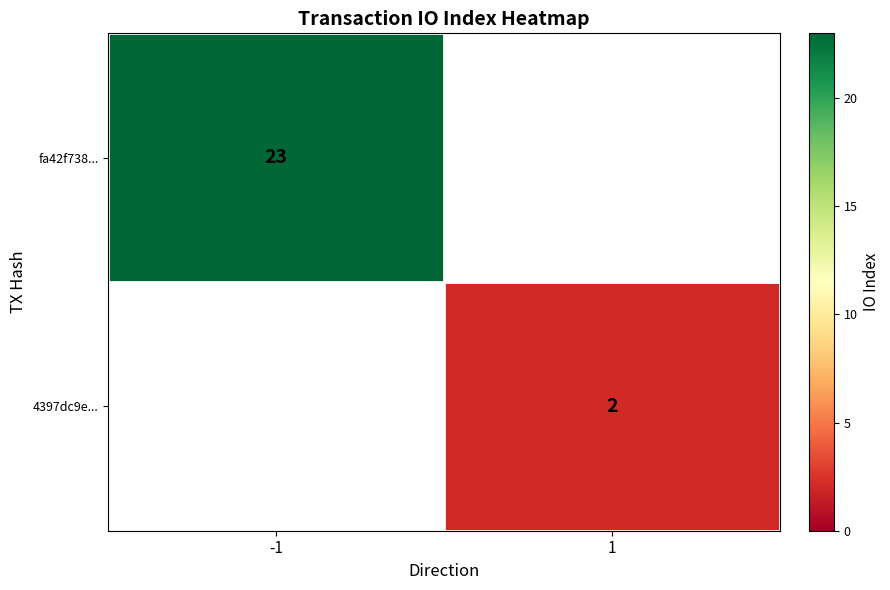

The value of fa42f738... at -1 is 11. True or false?

False